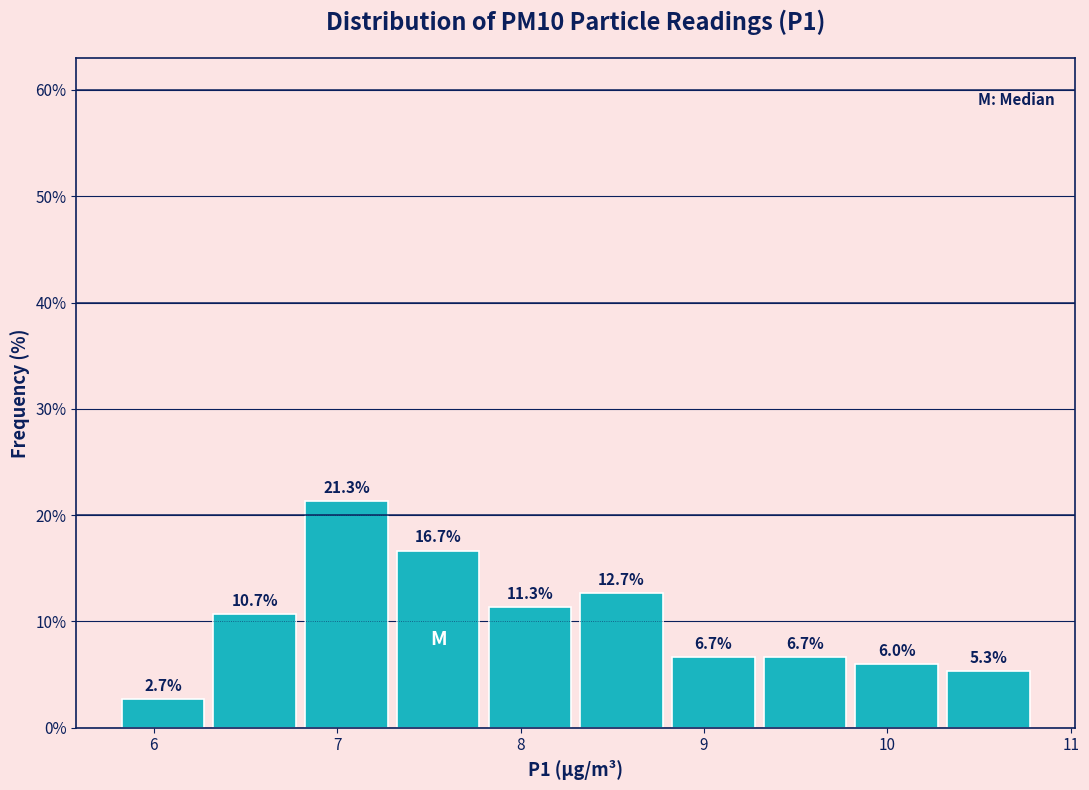

Which range on the x-axis has the tallest bar?

6.8 to 7.3